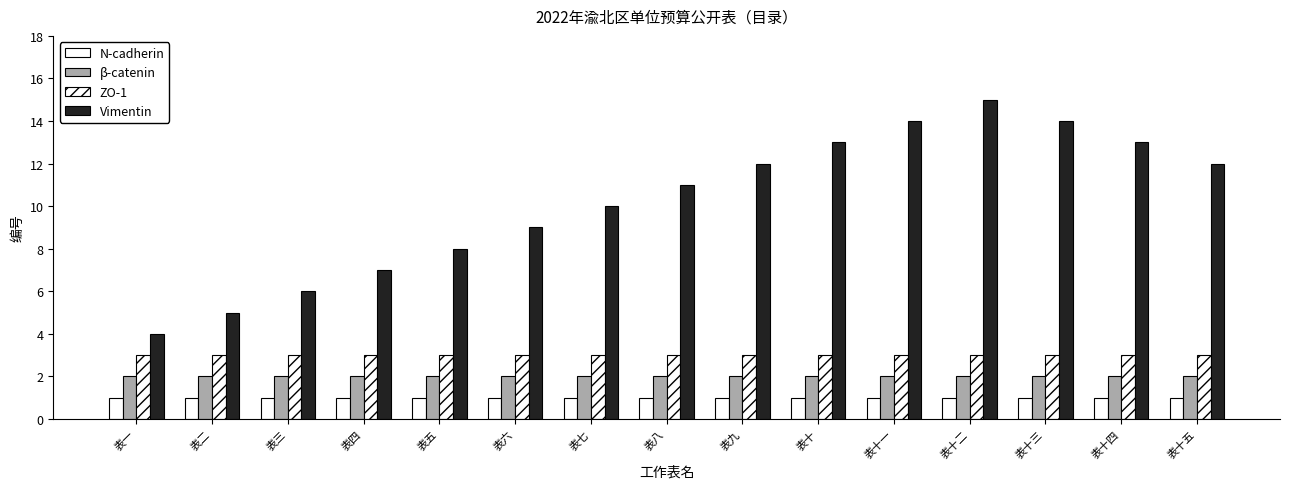

How many categories are shown in the chart?

15